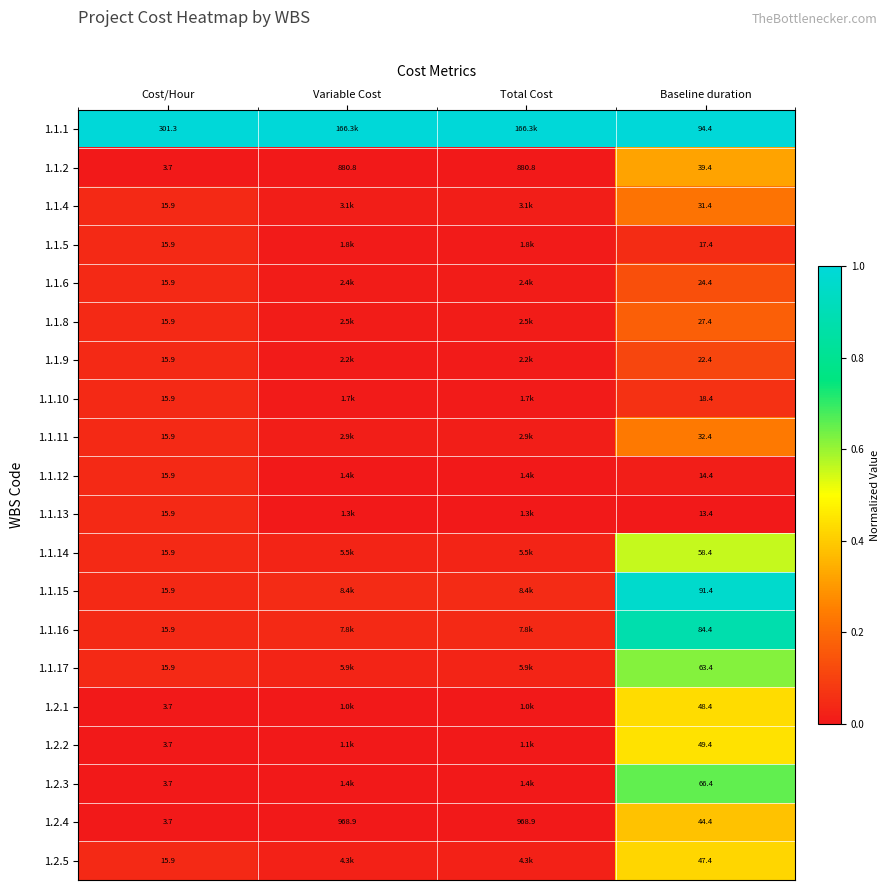

What is the total value across all series at Baseline duration?

889.0